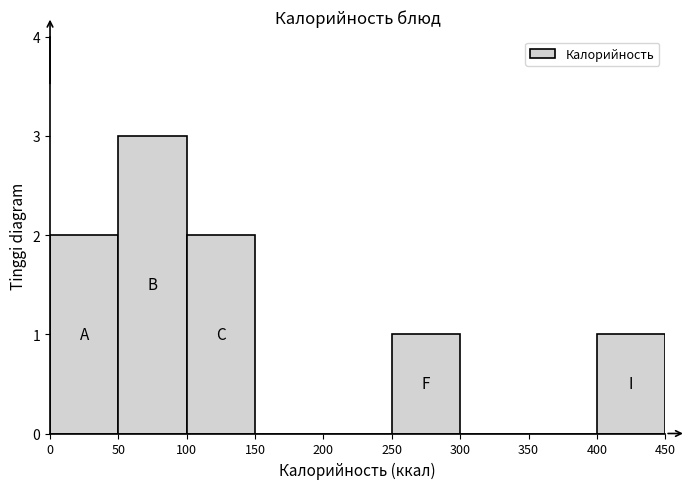

Reading left to right, transcribe this chart: for each bar, give the range it covers on the x-axis and its height. The values are not printed on the chart, so give them approximately, as read against the axis.

0 to 50: 2
50 to 100: 3
100 to 150: 2
150 to 200: 0
200 to 250: 0
250 to 300: 1
300 to 350: 0
350 to 400: 0
400 to 450: 1